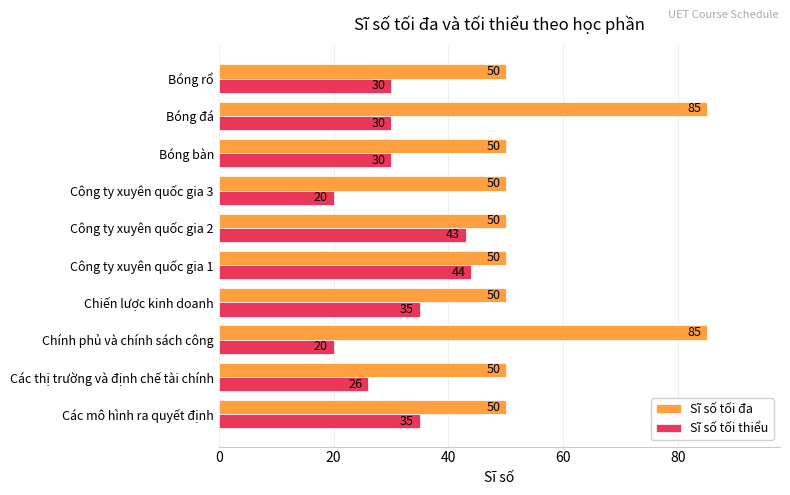

What is the difference between the maximum and second lowest values in the Sĩ số tối đa series?

35